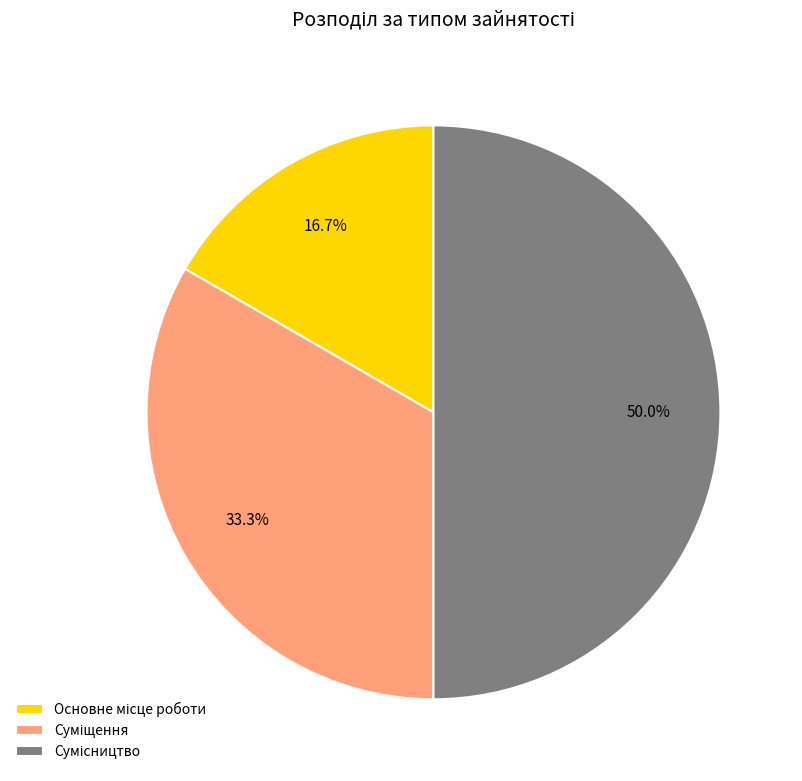

Is Сумісництво the majority of the pie?

No